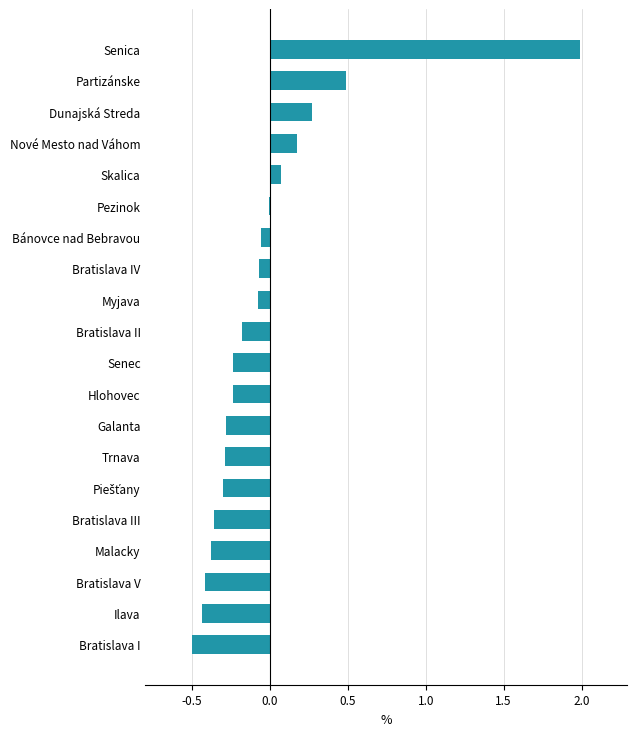

Which has a higher value, Hlohovec or Bratislava I?

Hlohovec